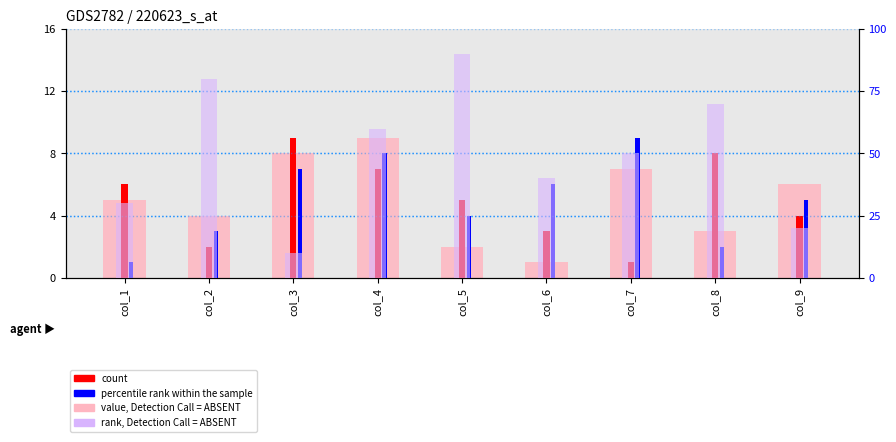

What is the total value across all series at col_2?

89